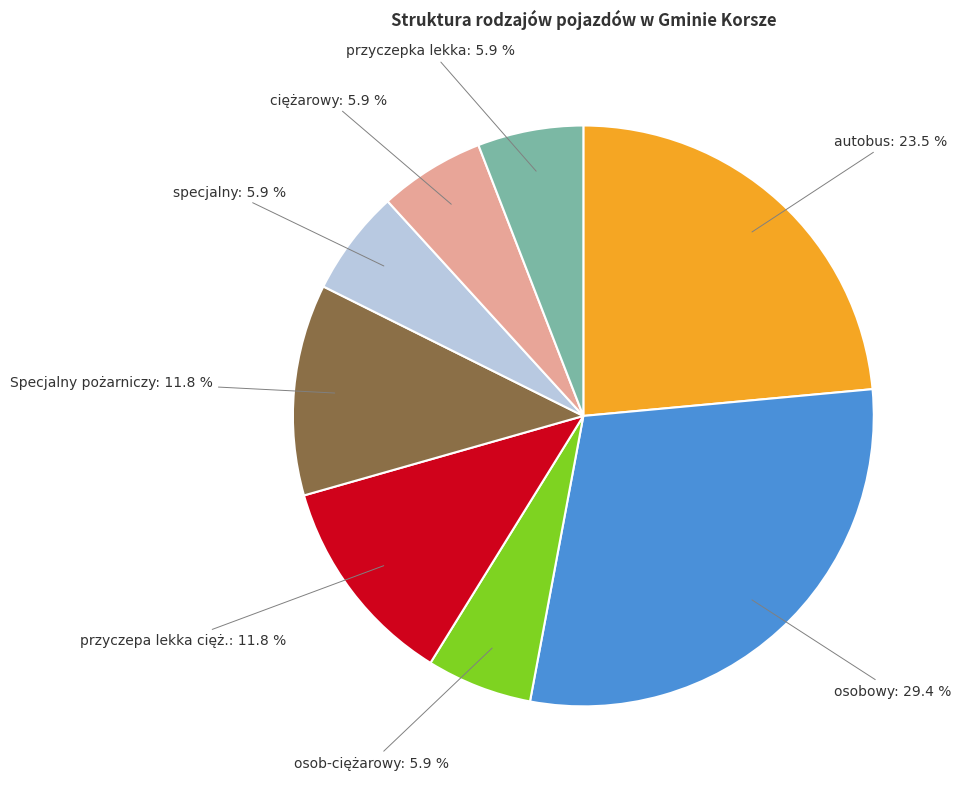

Is there any slice that represents more than half of the pie?

No